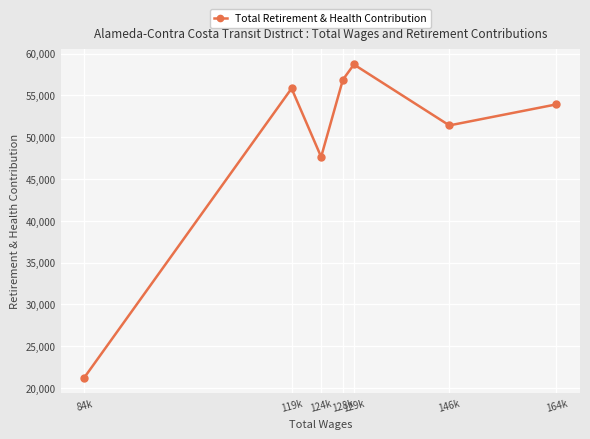

Rank the categories by value from lowest to highest.

84k, 124k, 146k, 164k, 119k, 128k, 129k